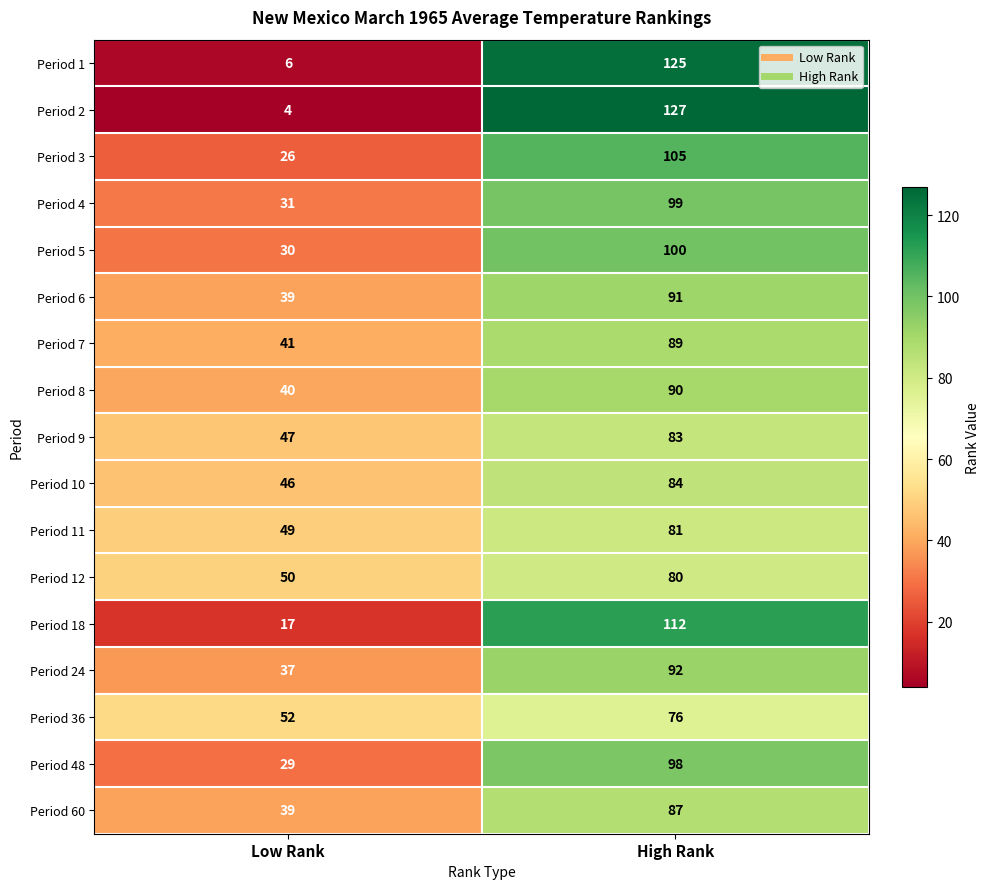

Where is Period 10 nearest to the value 65?

Low Rank